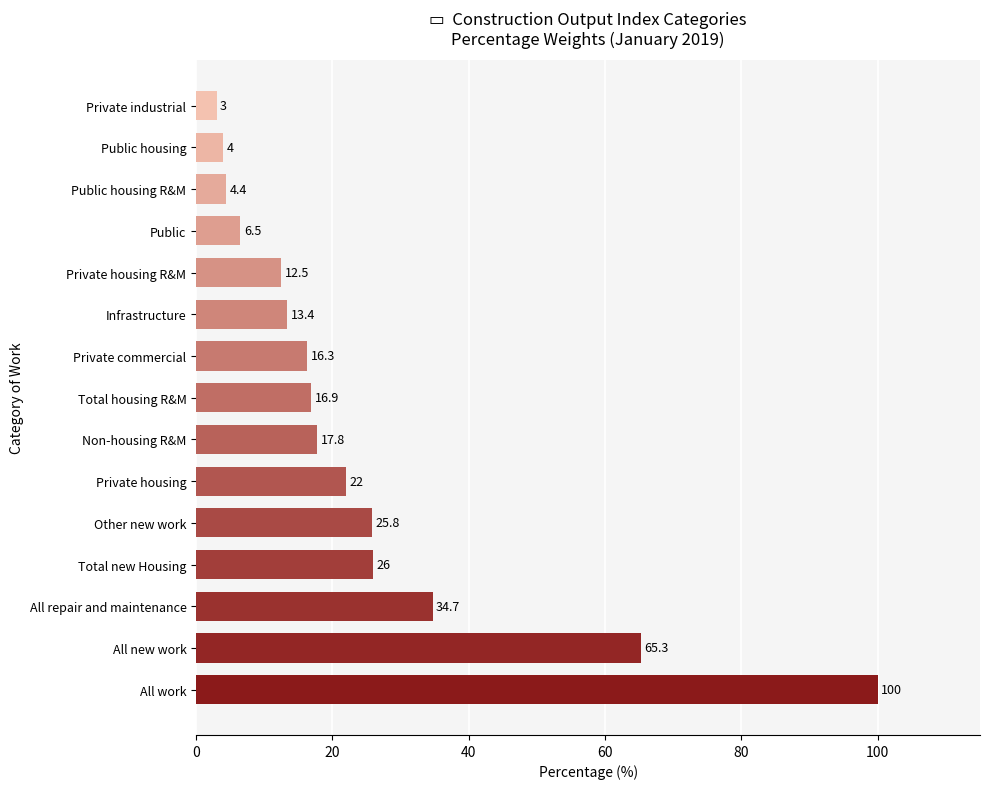

The value at Infrastructure is 22.9. True or false?

False